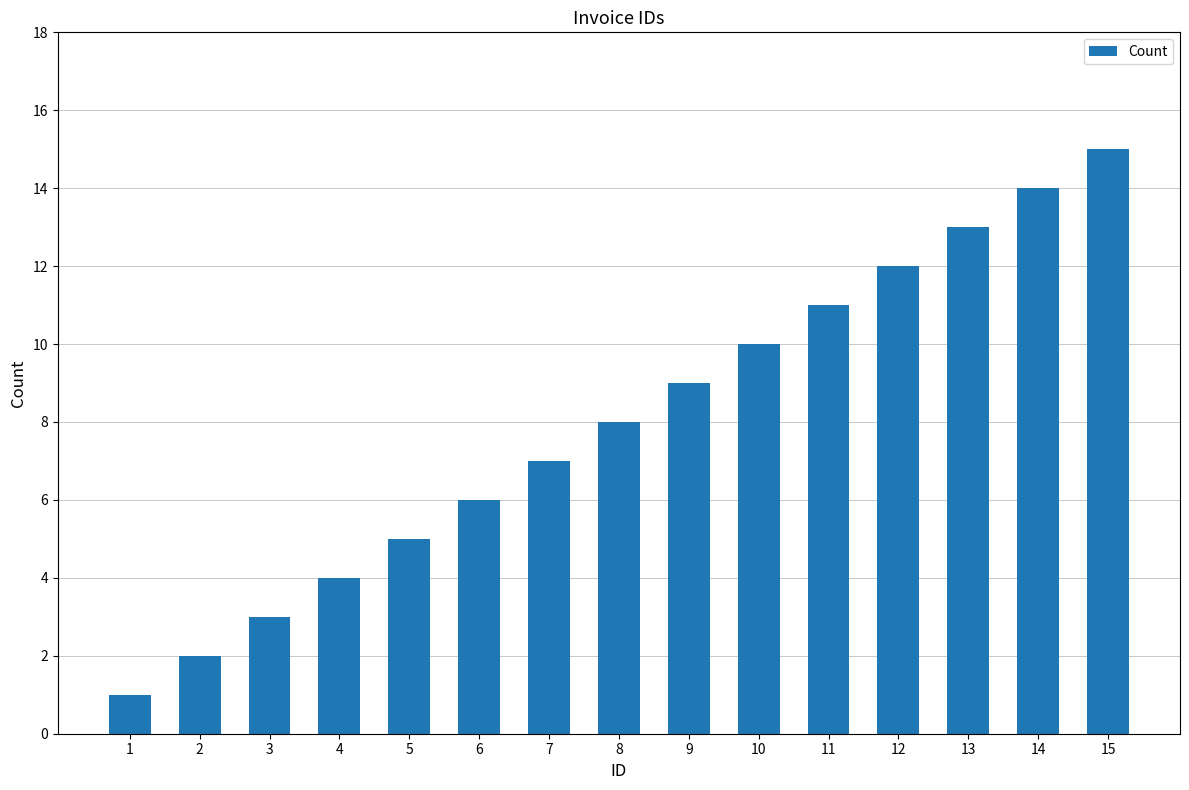

What is the change in value from 8 to 11?

+3